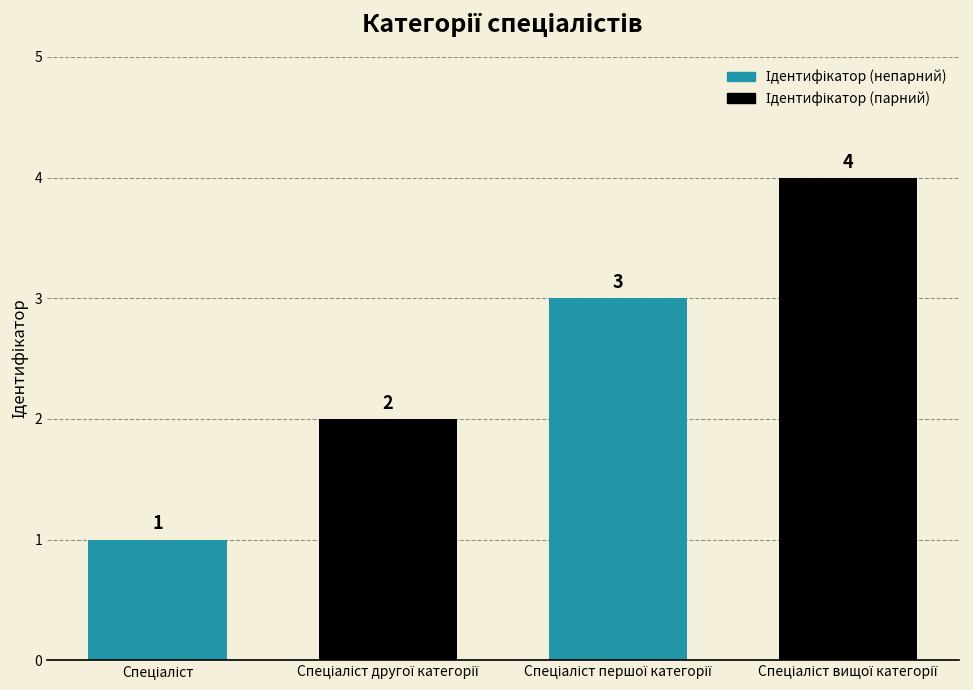

How many values are below 3?

2